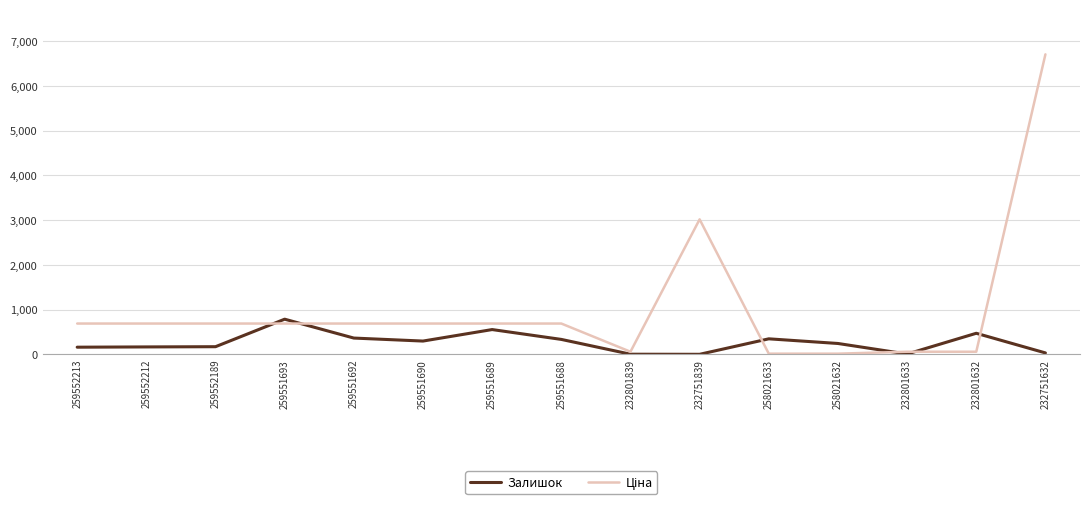

At which category does the chart reach its peak across all series?

232751632